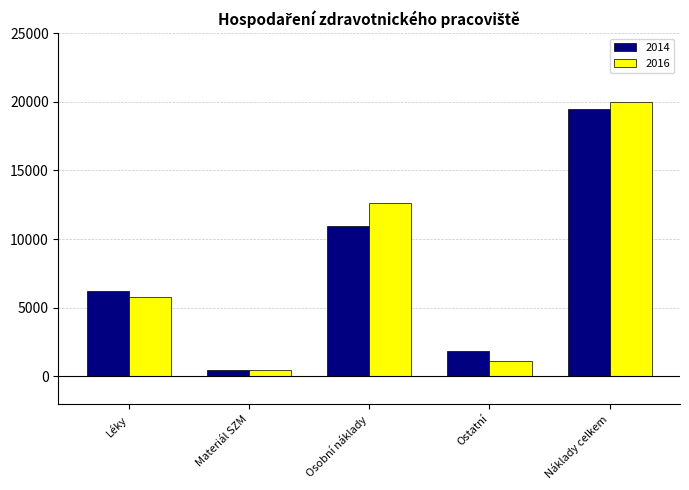

Reading left to right, transcribe all the data shown in this chart.

2014: 6246.2	438.5	10927.0	1876.2	19487.9
2016: 5768.6	435.9	12624.7	1145.7	19974.8